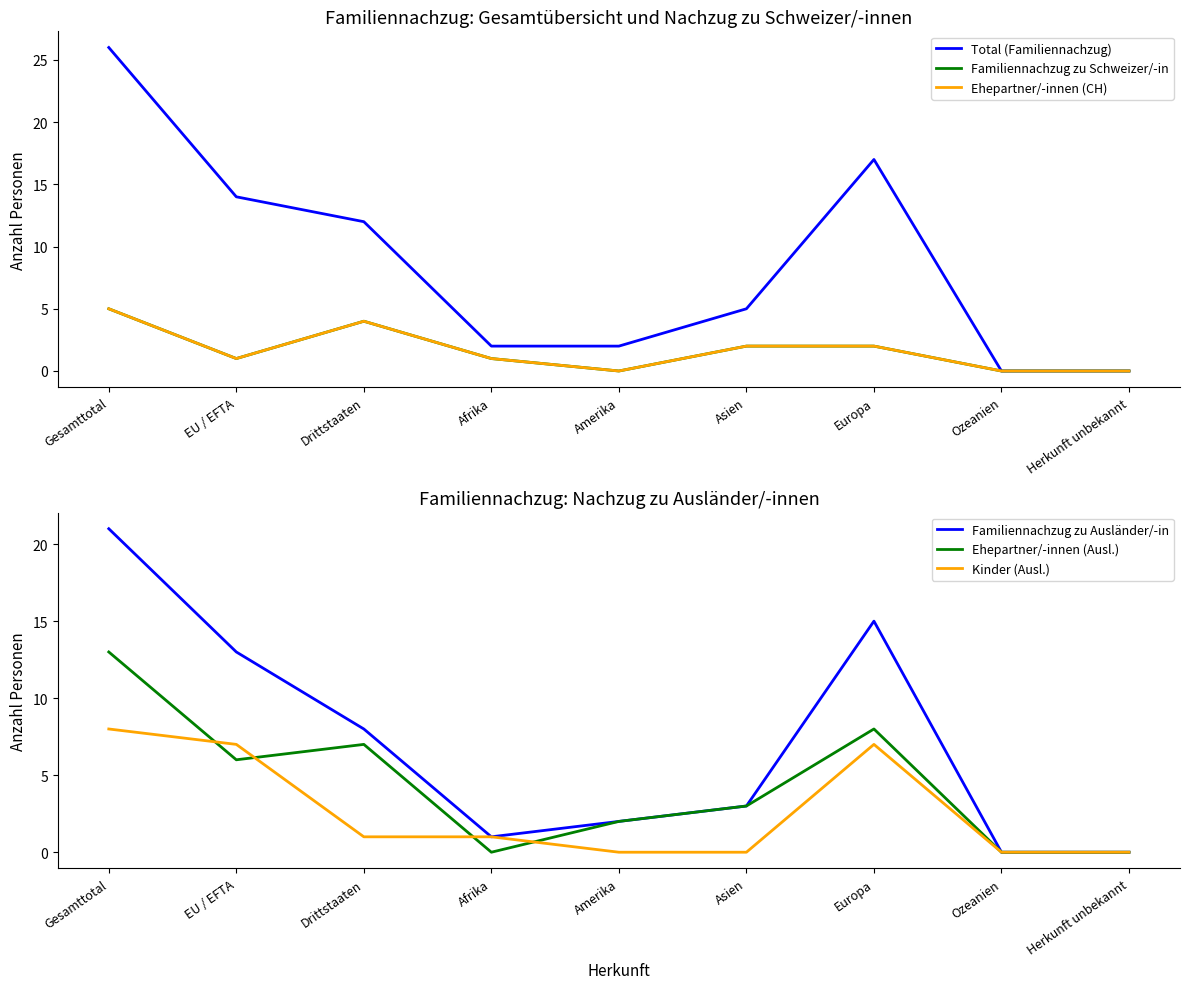

How many positive values does the Kinder (Ausl.) series have?

5